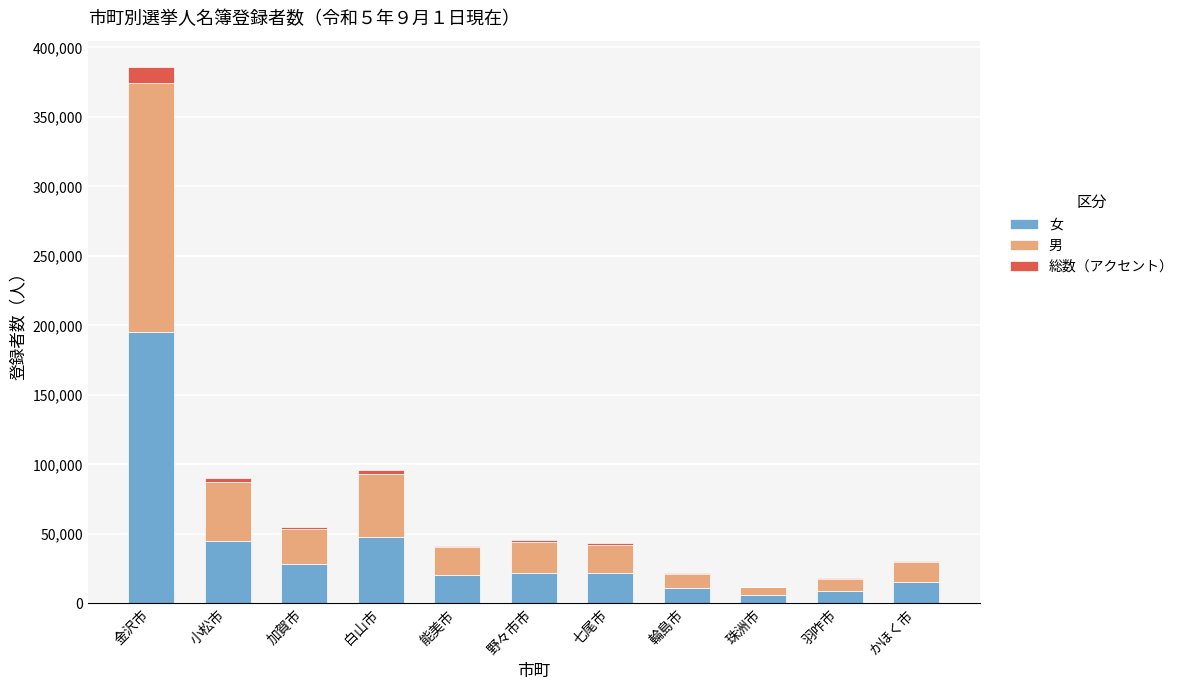

What is the highest value of the 女 series?

195507.0